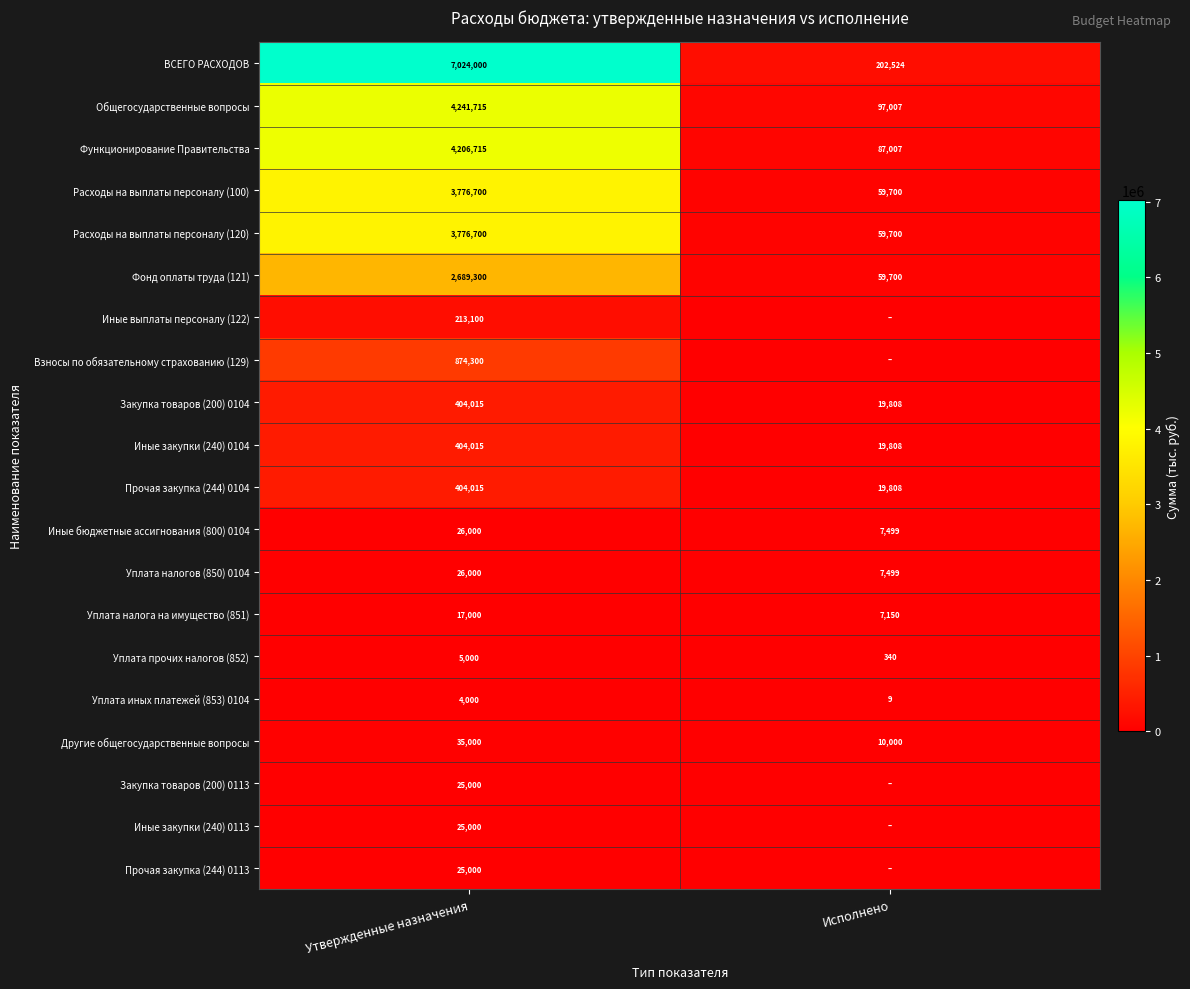

How many Другие общегосударственные вопросы values are between 10000 and 35000?

2